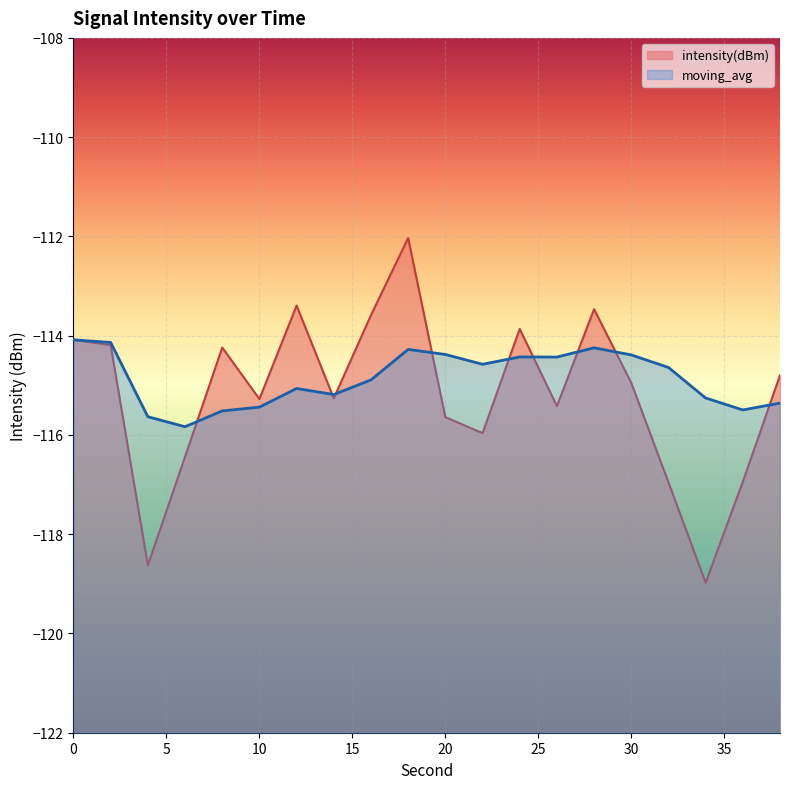

List the series in order of their peak value, lowest first.

moving_avg, intensity(dBm)